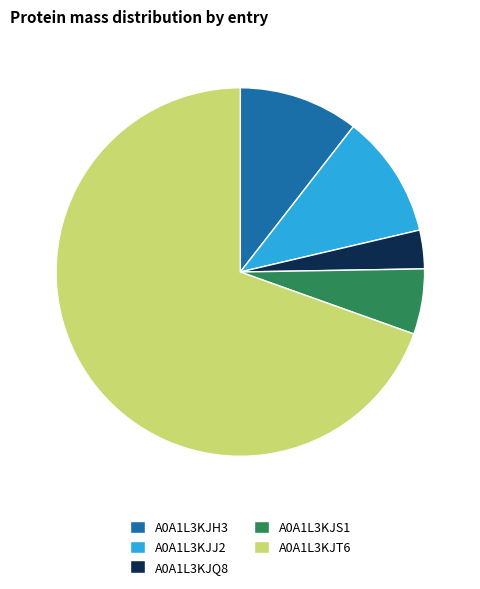

Which has a higher value, A0A1L3KJQ8 or A0A1L3KJS1?

A0A1L3KJS1